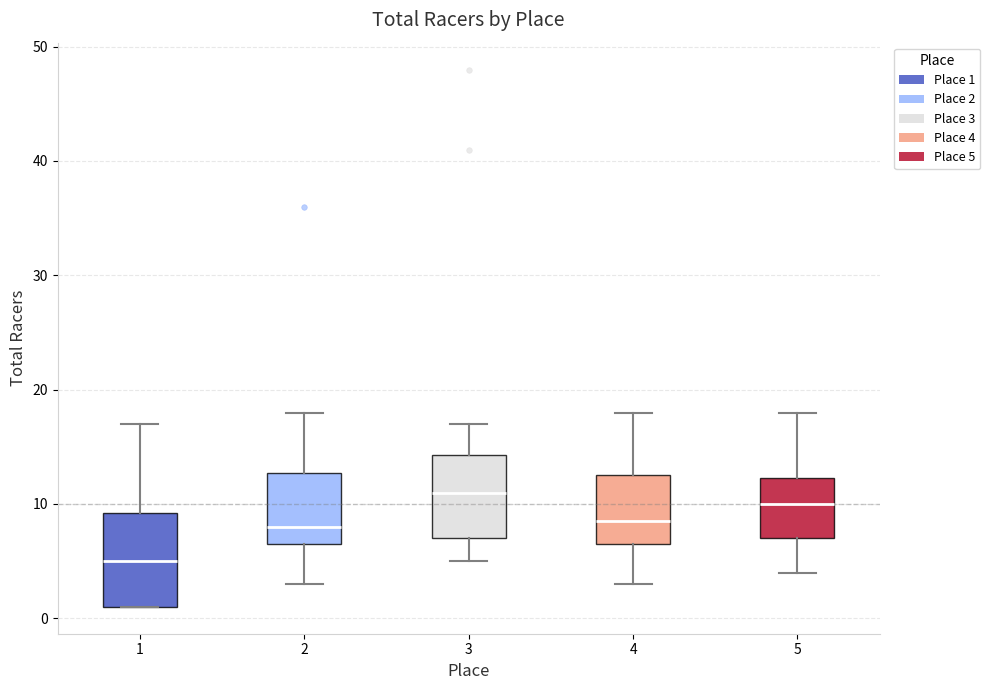

Which box is the tallest, from its lower edge to its upper edge?

1